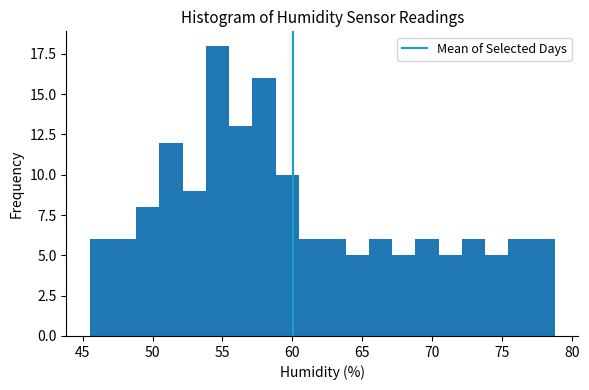

Read against the x-axis, roughly where is the centre of the tallest bar?

54.5